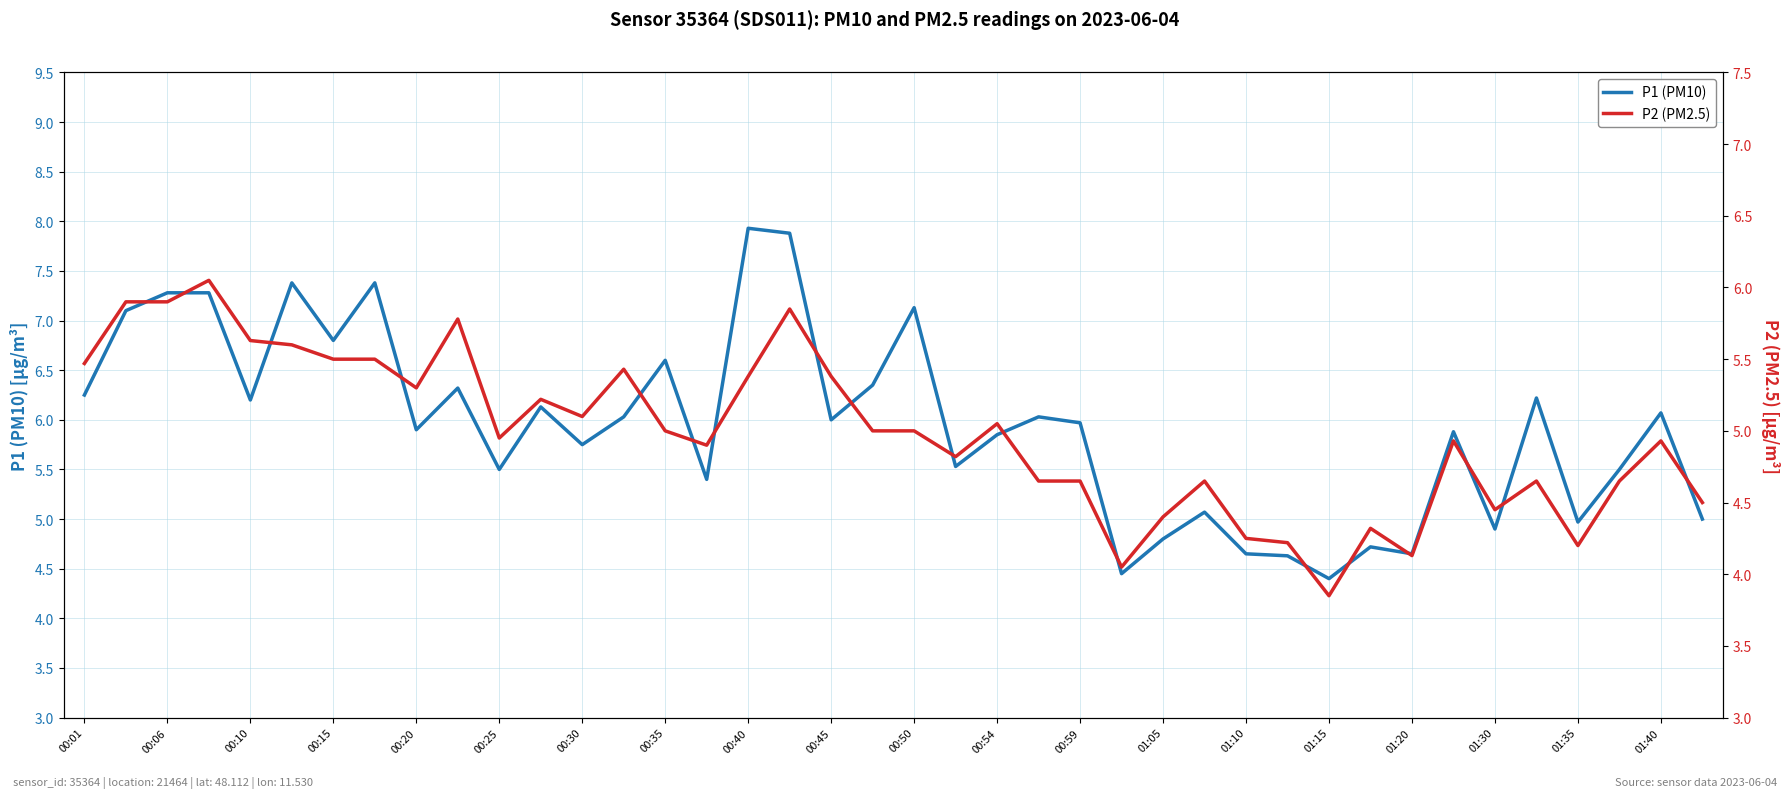

Where is P2 (PM2.5) nearest to the value 4?

25